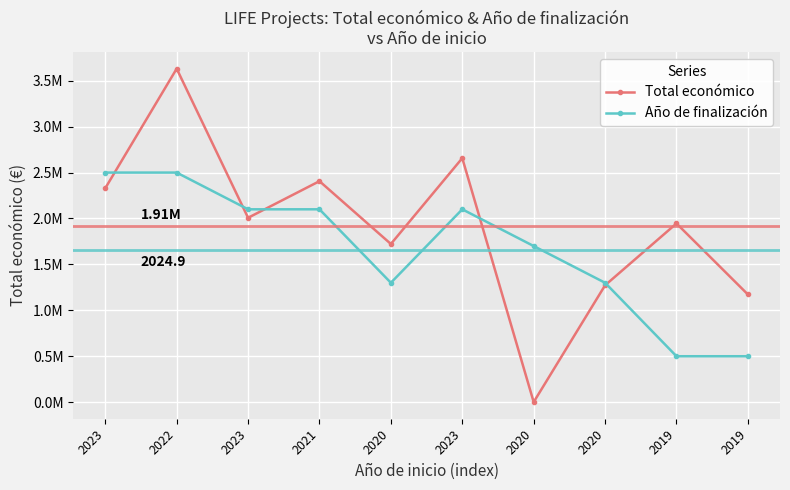

Where is Total económico nearest to the value 1816102?

2020